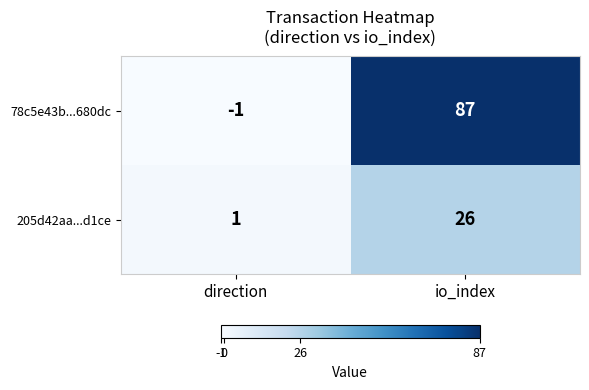

Reading left to right, what are all the values shown in this chart?

78c5e43b...680dc: -1	87
205d42aa...d1ce: 1	26